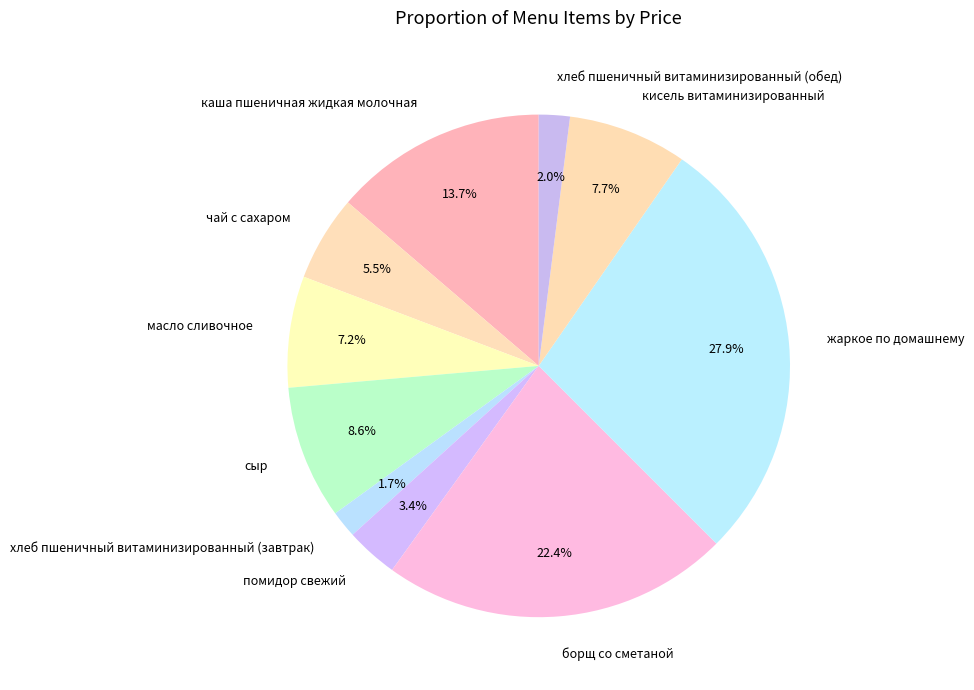

What is the total percentage of хлеб пшеничный витаминизированный (обед) and борщ со сметаной?

24.4%